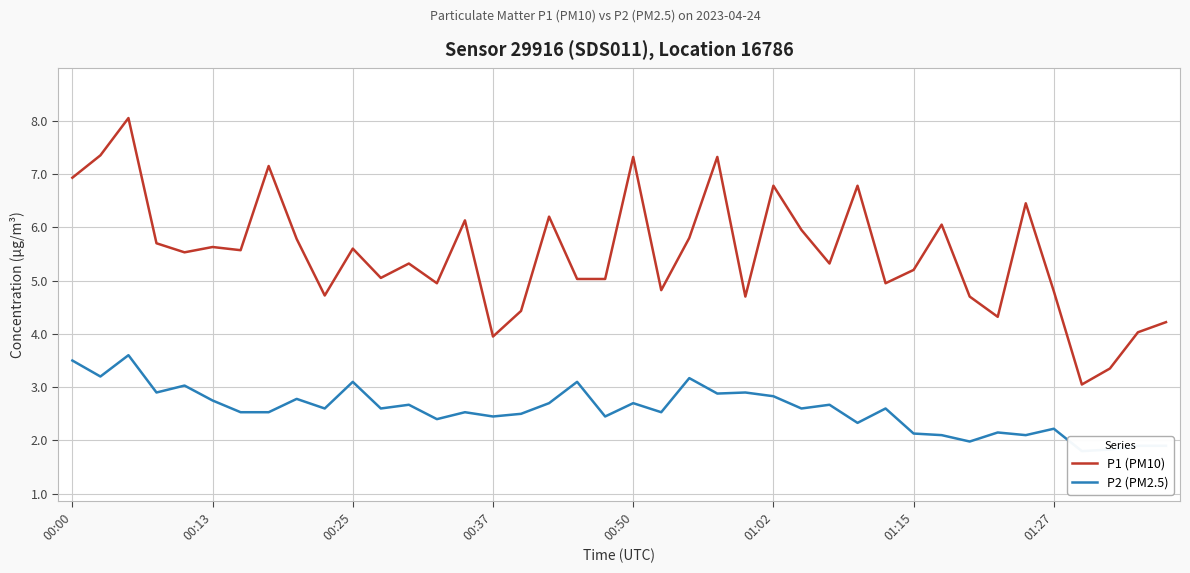

How many lines are shown in the chart?

2